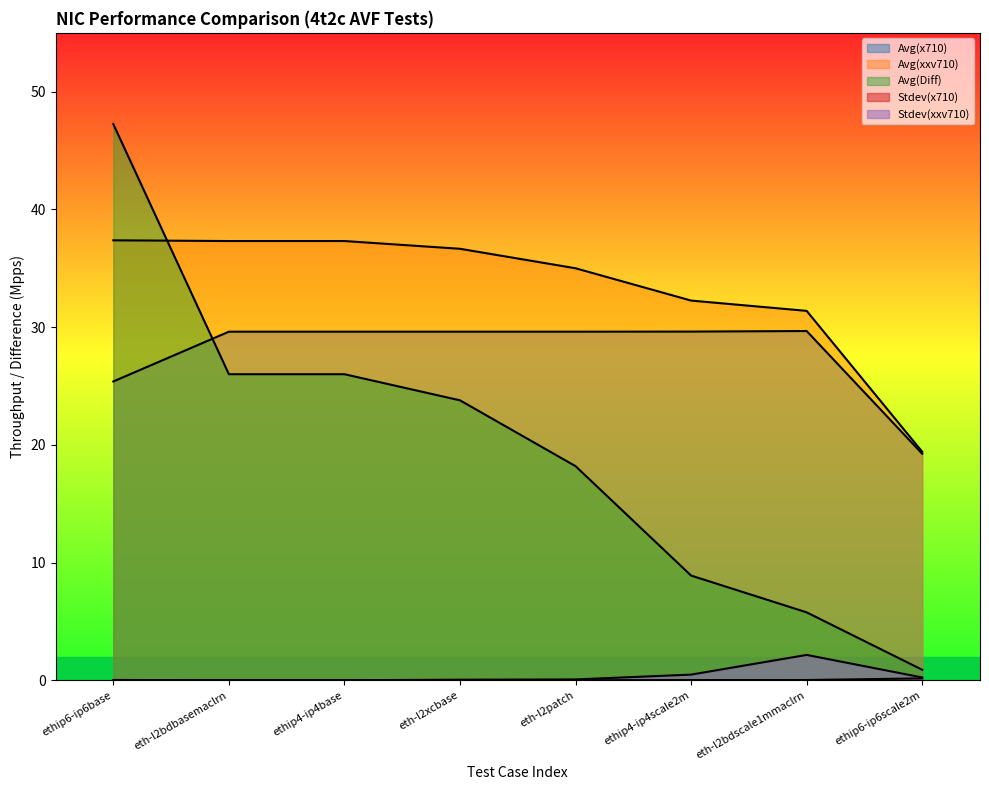

What is the sum of all Stdev(x710) values?

0.2